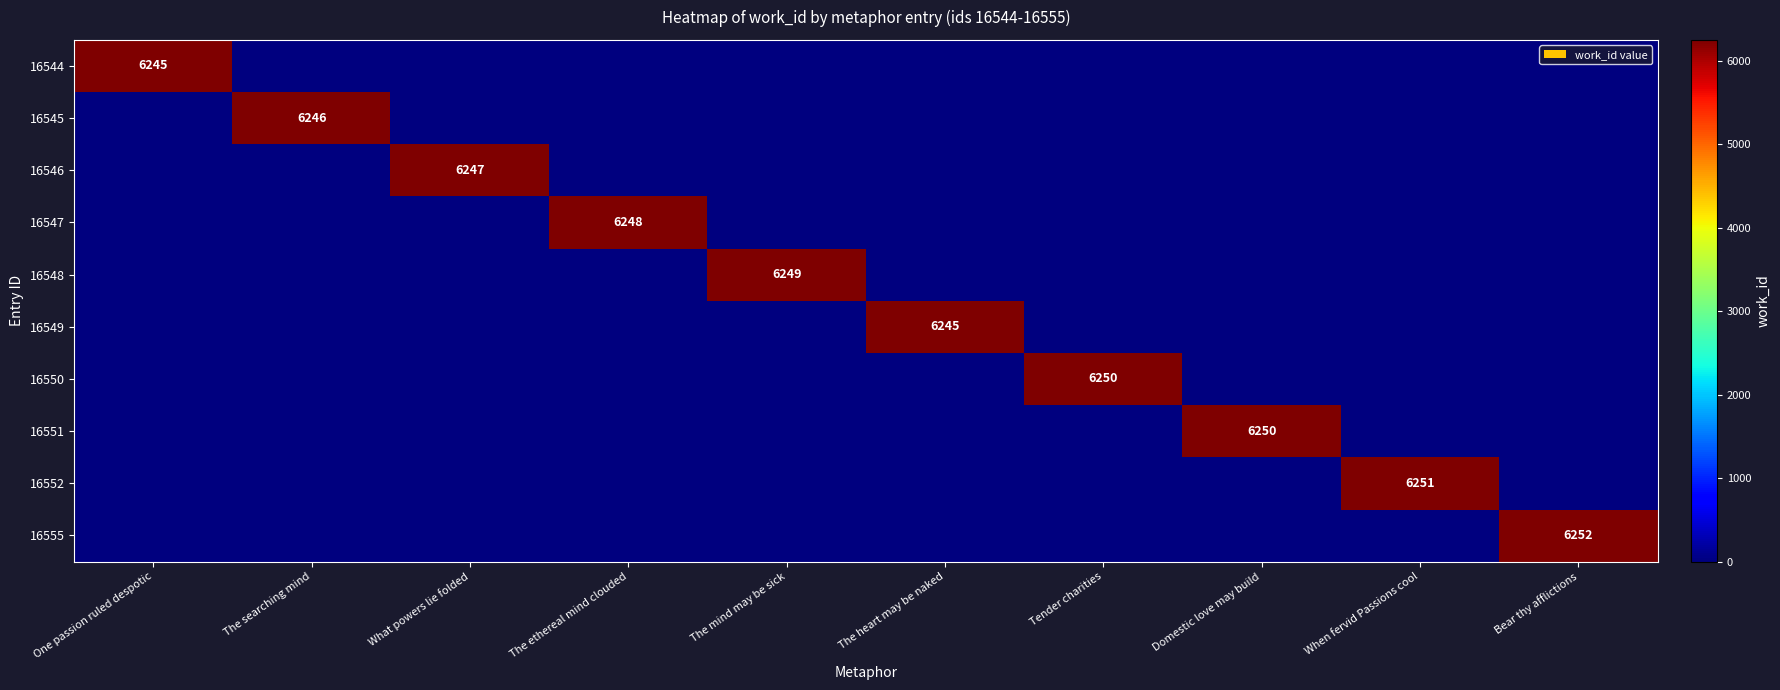

Is it true that 16551 equals 6250 at Domestic love may build?

True